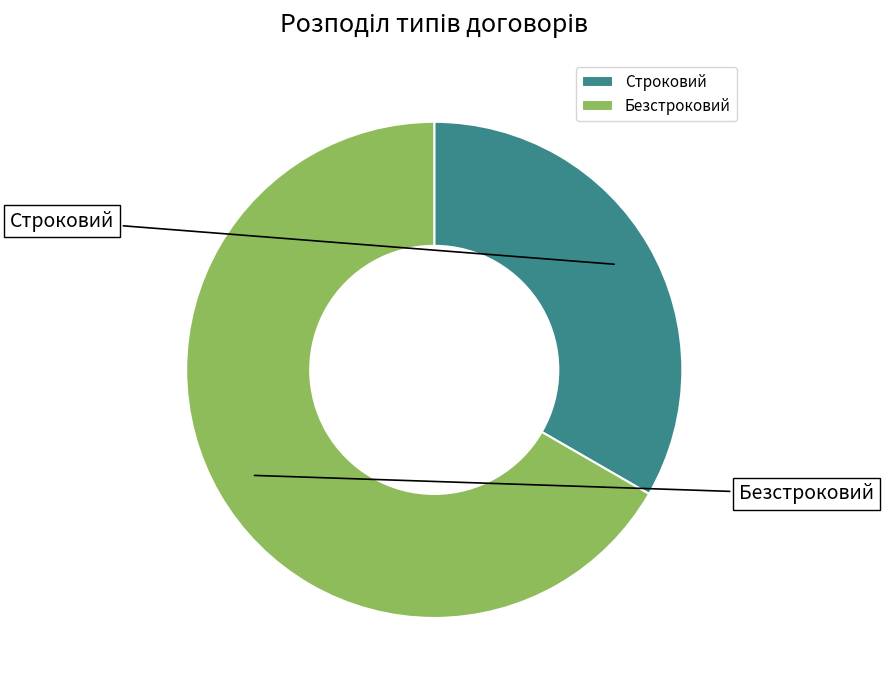

Rank the categories by value from highest to lowest.

Безстроковий, Строковий